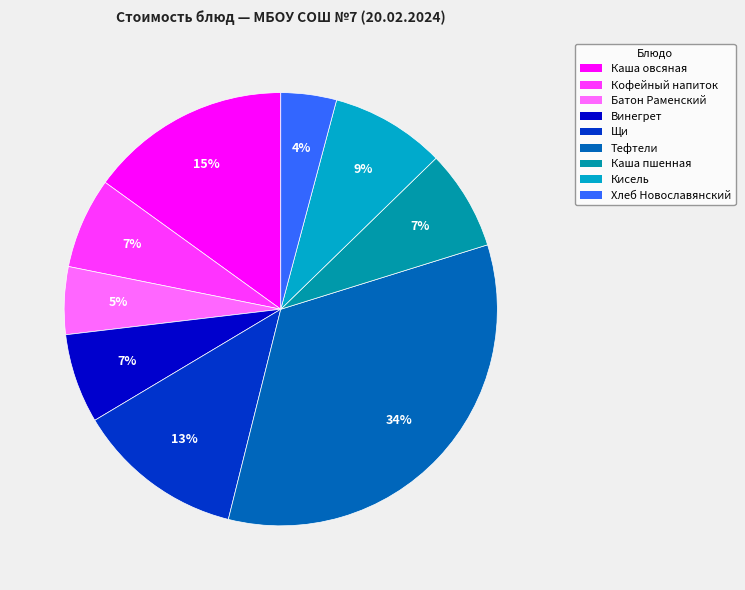

Rank the categories by value from highest to lowest.

Тефтели рубленные с соусом, Каша овсяная молочная с маслом, Щи из свежей капусты, Кисель, Каша пшенная вязкая, Кофейный напиток с молоком, Винегрет овощной, Батон Раменский, Хлеб Новославянский